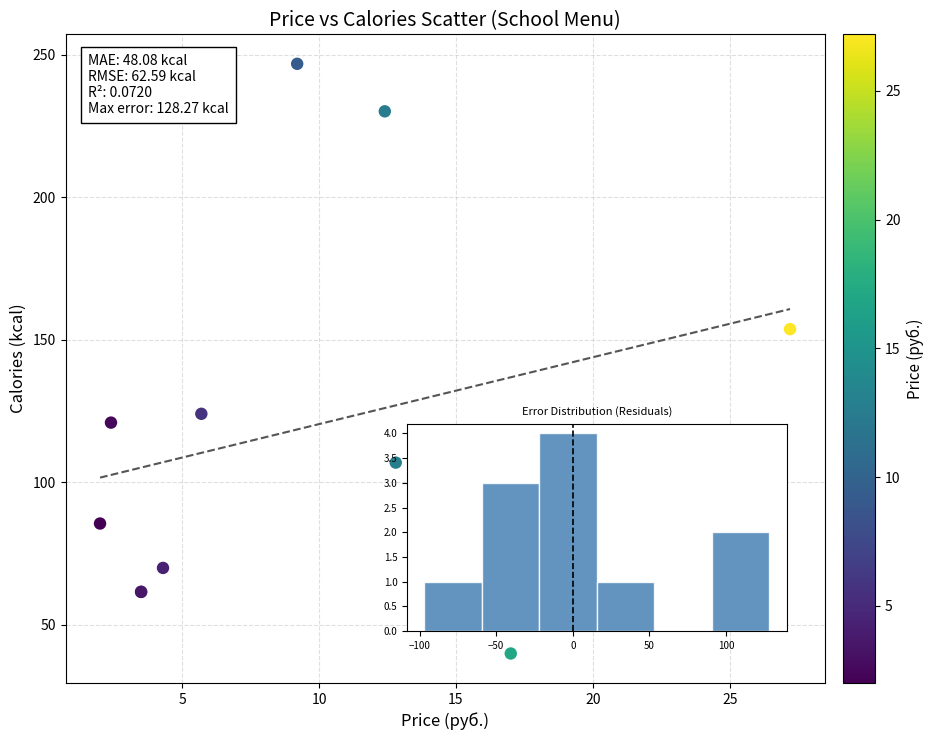

What Y value in the scatter plot is closest to 143?

153.8